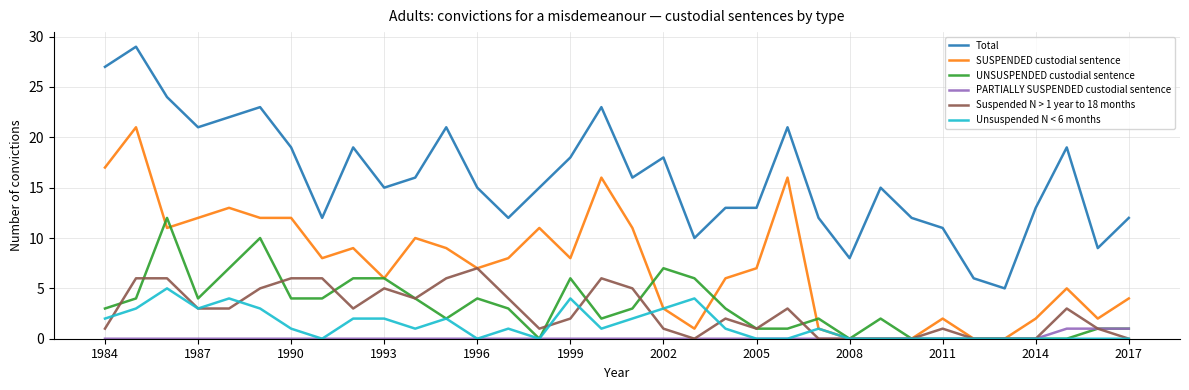

What is the highest value of the SUSPENDED custodial sentence series?

21